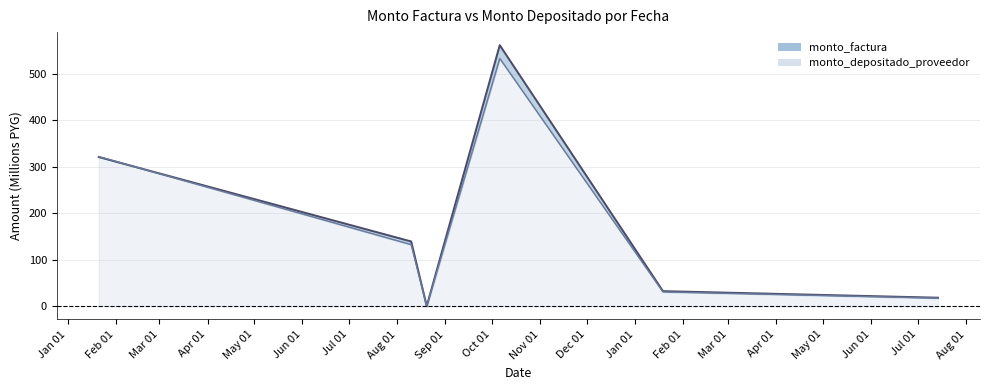

Which series ends up on top after the final intersection of monto_depositado_proveedor and monto_factura?

monto_factura